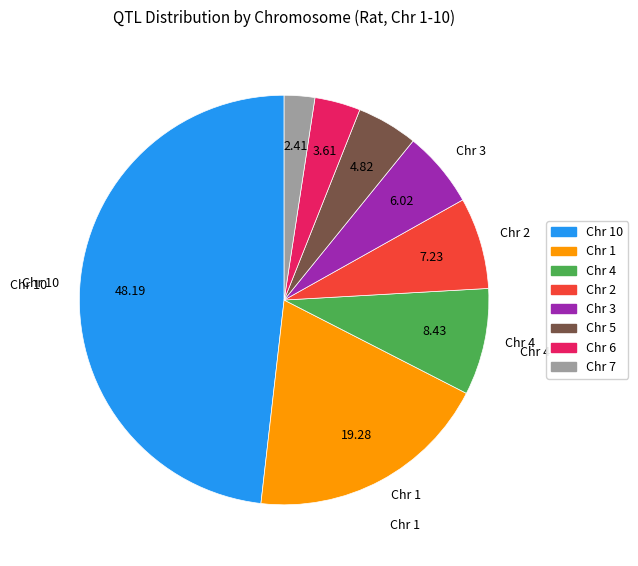

Is the sum of Chr 2 and Chr 7 greater than half?

No